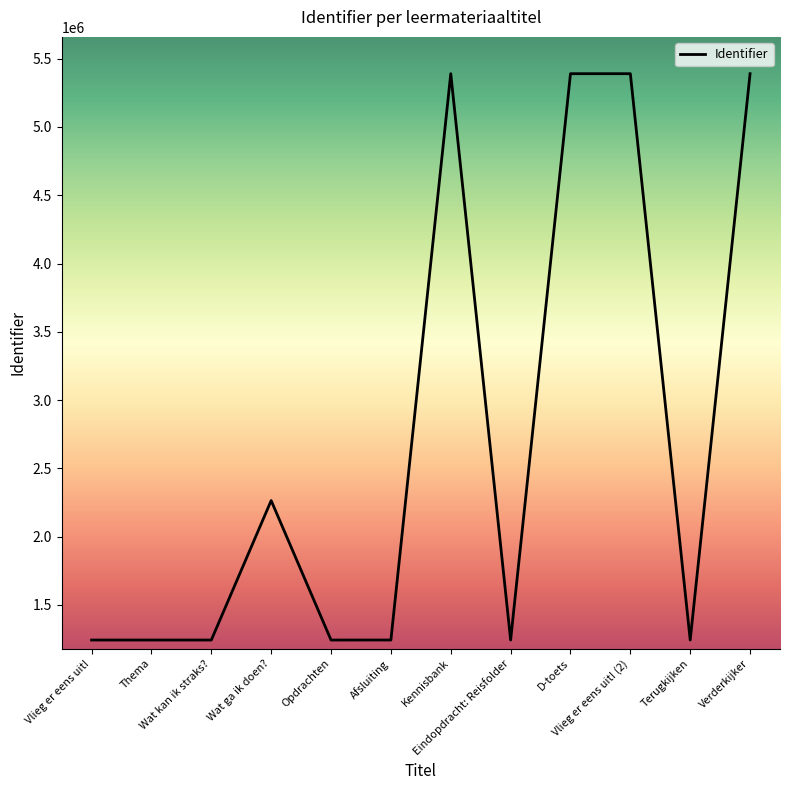

Which has a higher value, Wat kan ik straks? or Wat ga ik doen??

Wat ga ik doen?